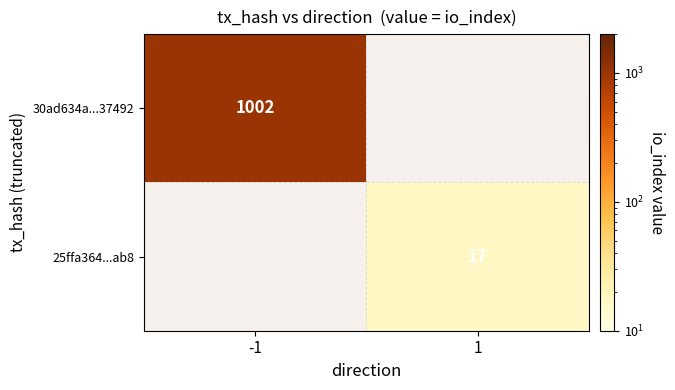

Is the value of 30ad634a...37492 at -1 greater than the value of 25ffa364...ab8 at 1?

Yes